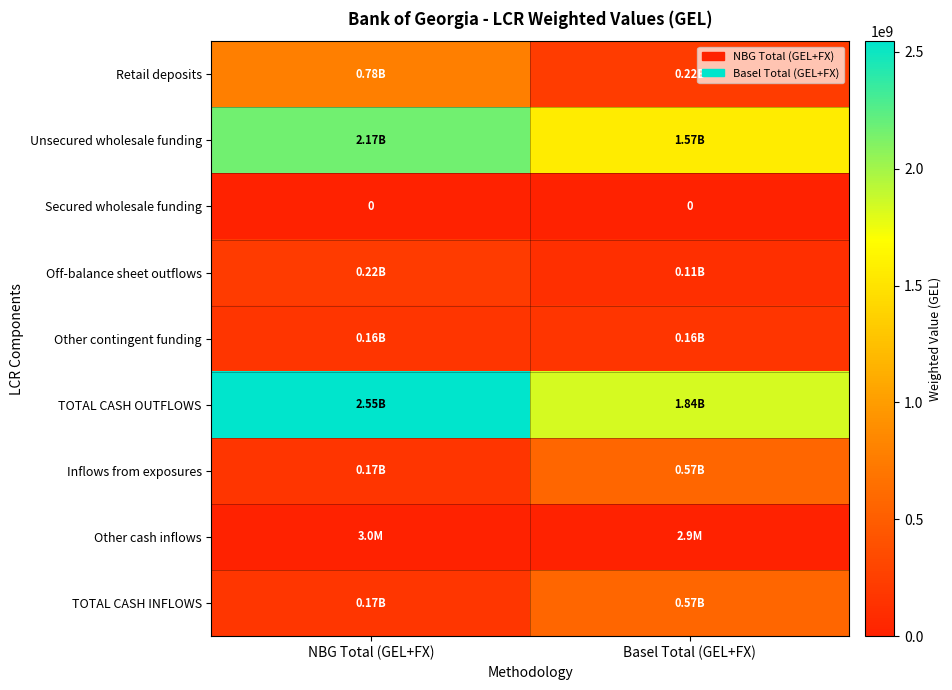

How many data points in Inflows from exposures are less than 571869196?

1